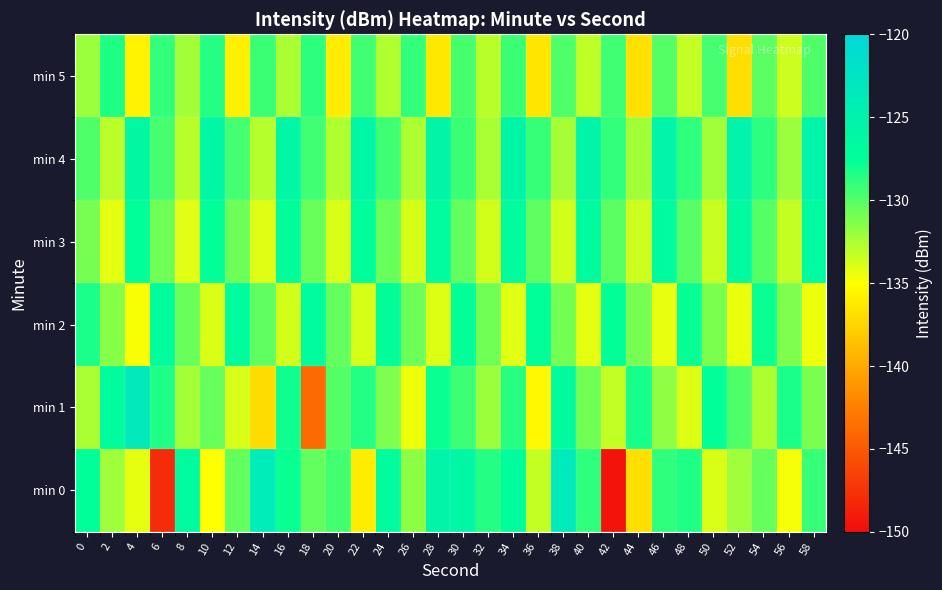

At which category is the sum across all series the highest?

34